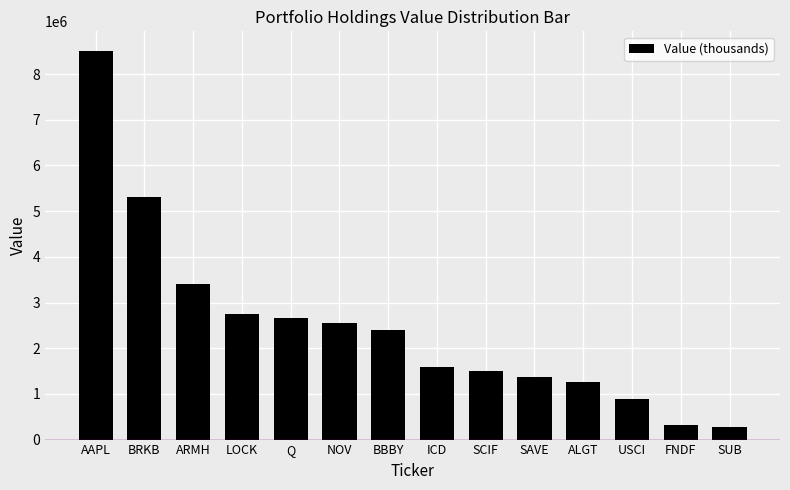

What is the ratio of the value at ARMH to the value at SCIF?

2.3